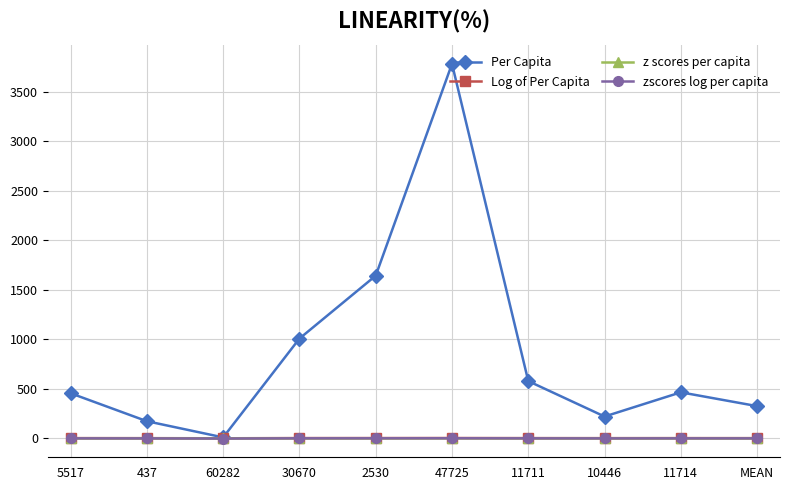

What is the value of the zscores log per capita point at the 5th from the left?

0.8